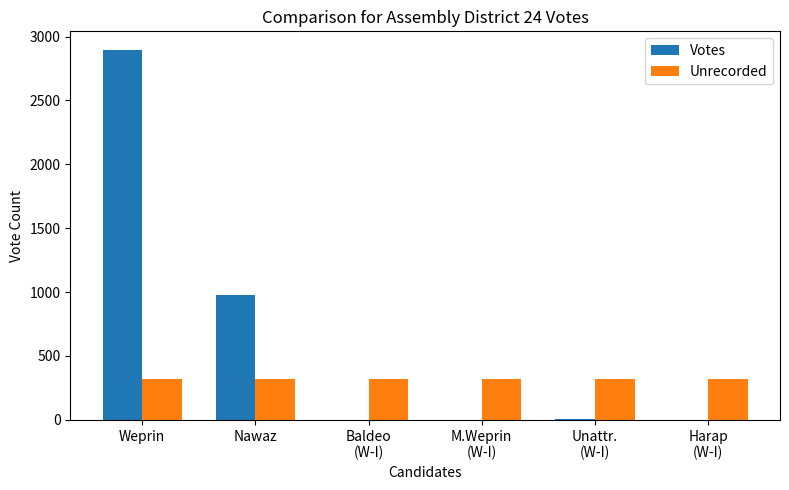

Is it true that Votes equals 1 at M.Weprin
(W-I)?

True